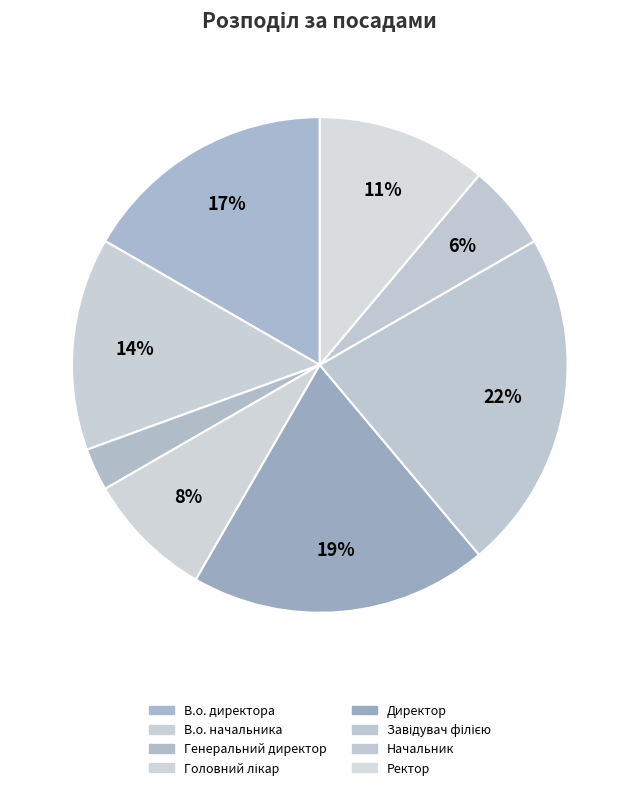

To the nearest percent, what percentage of the pie is Директор?

19%